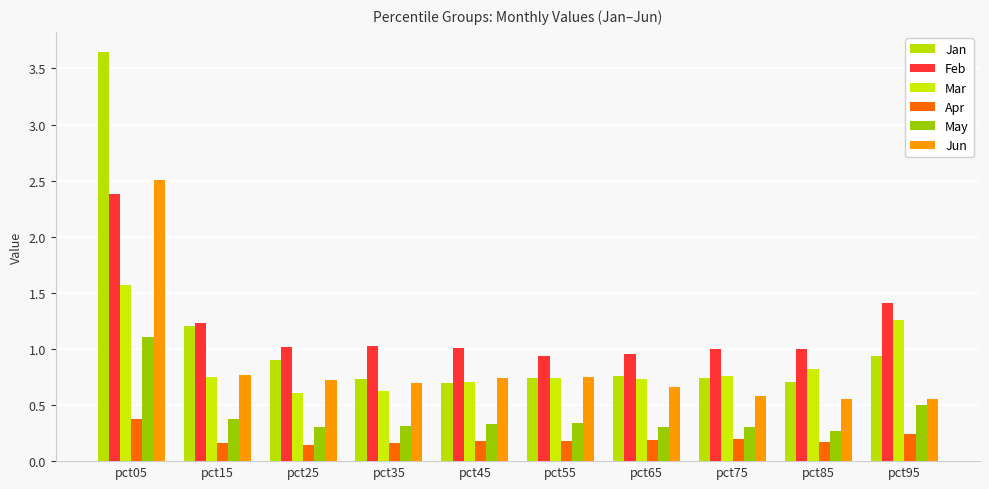

Between pct05 and pct15, which series saw the biggest shift?

Jan